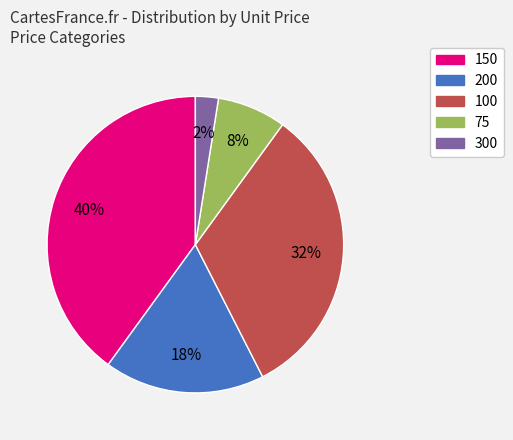

Is there any slice that represents more than half of the pie?

No